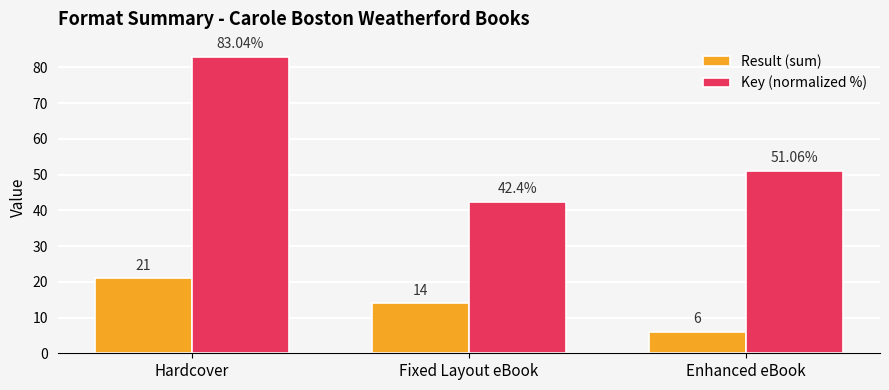

How many groups of bars are there?

3